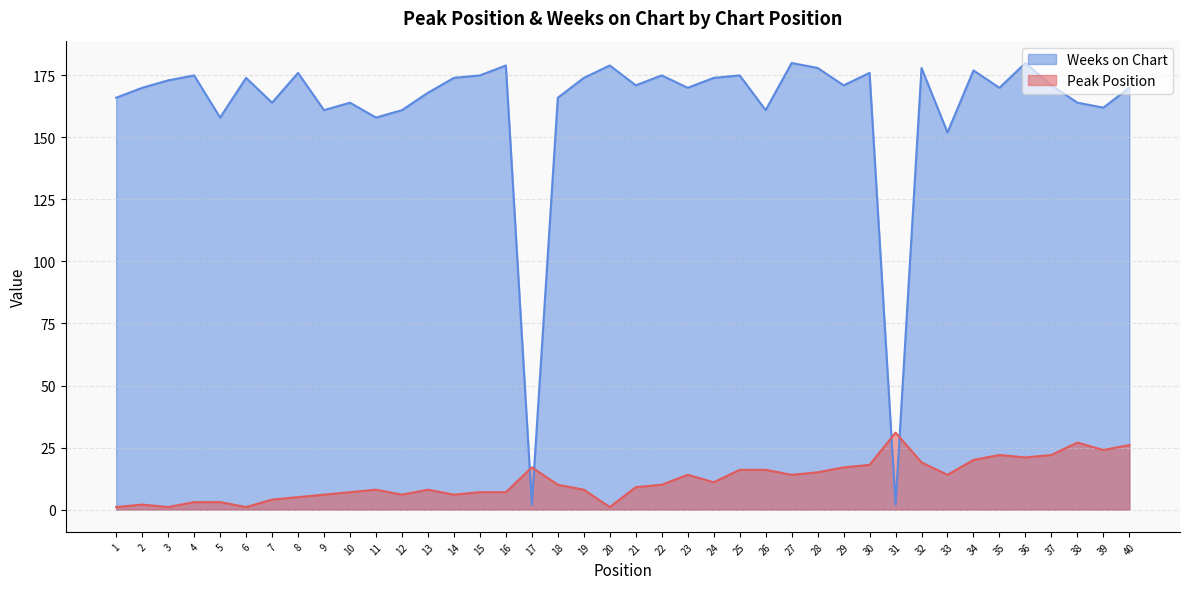

How many distinct data groups are displayed?

2